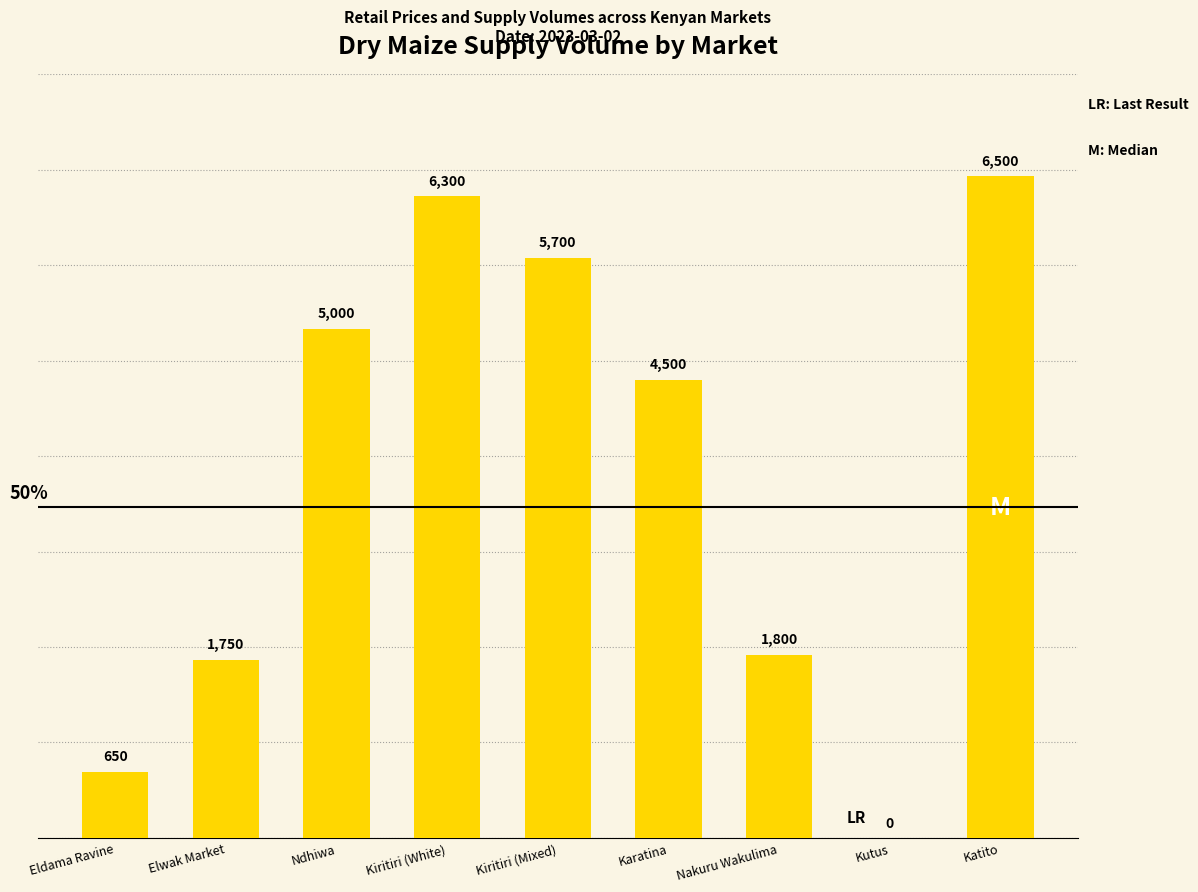

Which label corresponds to the largest value in the chart?

Katito